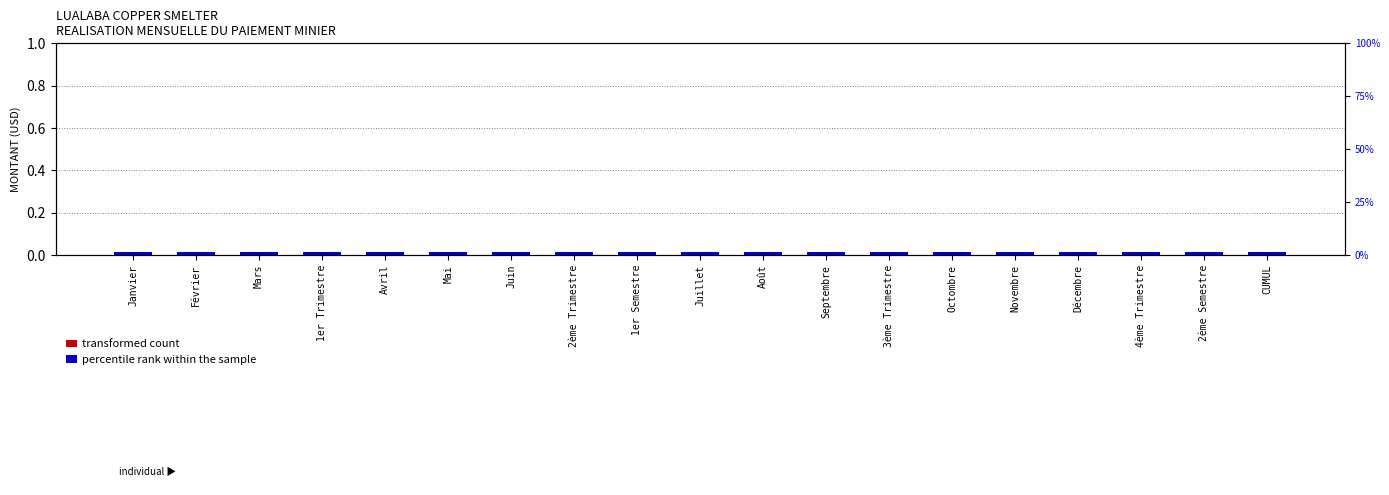

How many groups of bars are there?

19